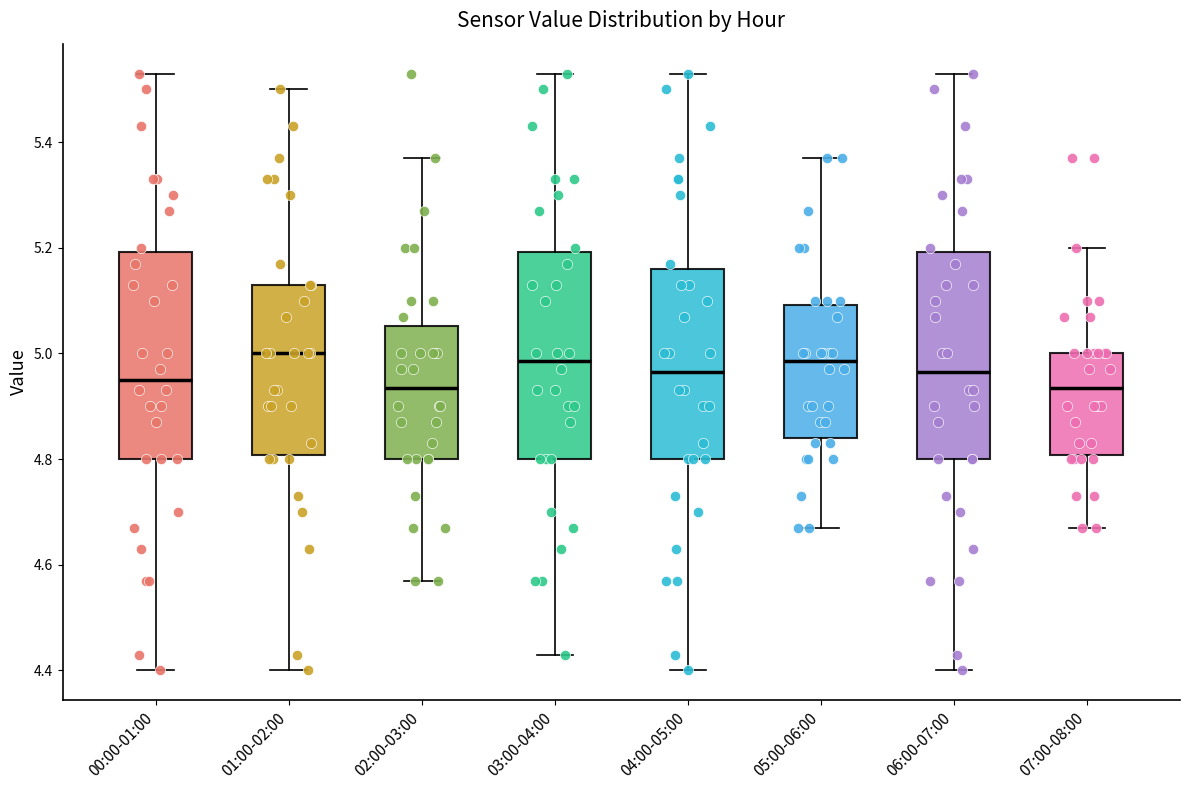

Reading left to right, read every box against the y-axis: the position of its median line, the range the box covers, and the ends of its whiskers. The values are not printed on the chart, so give them approximately, as read against the axis.

00:00-01:00: median 4.96, box 4.80 to 5.20, whiskers 4.40 to 5.54
01:00-02:00: median 5.00, box 4.80 to 5.14, whiskers 4.40 to 5.50
02:00-03:00: median 4.94, box 4.80 to 5.06, whiskers 4.58 to 5.38
03:00-04:00: median 4.98, box 4.80 to 5.20, whiskers 4.44 to 5.54
04:00-05:00: median 4.96, box 4.80 to 5.16, whiskers 4.40 to 5.54
05:00-06:00: median 4.98, box 4.84 to 5.10, whiskers 4.68 to 5.38
06:00-07:00: median 4.96, box 4.80 to 5.20, whiskers 4.40 to 5.54
07:00-08:00: median 4.94, box 4.80 to 5.00, whiskers 4.68 to 5.20